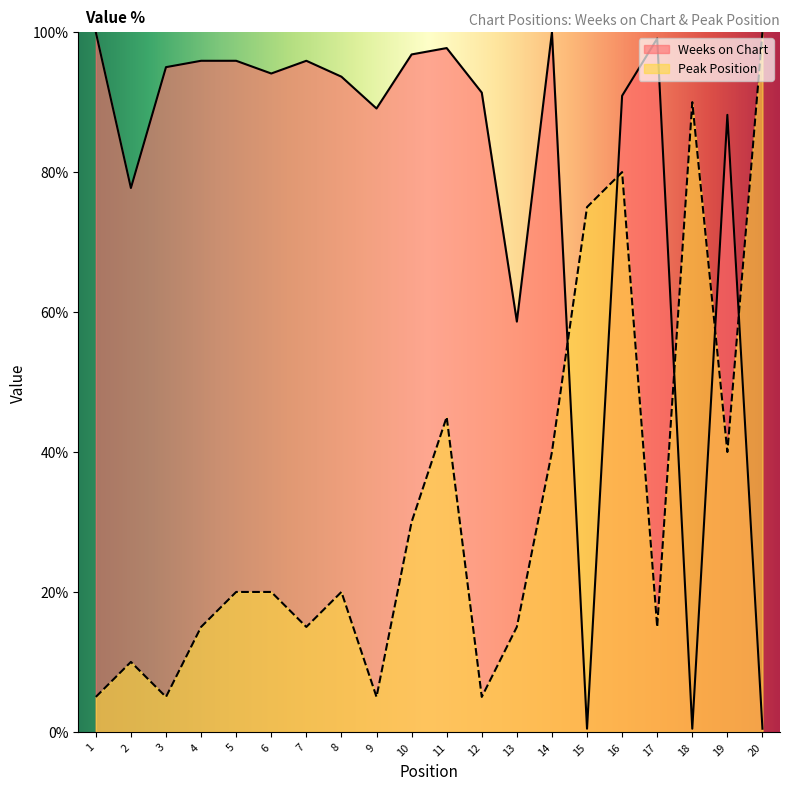

At which label does Peak Position first exceed 20?

10